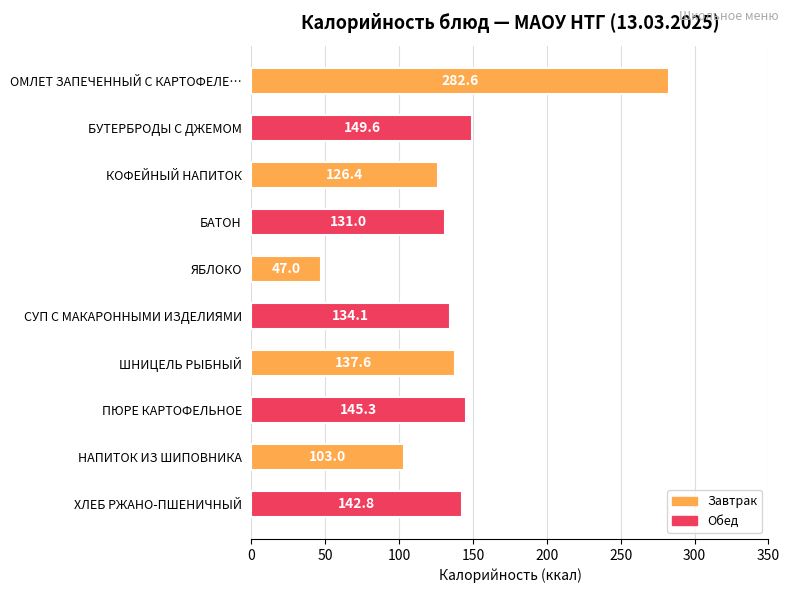

List the labels in order of value, smallest first.

ЯБЛОКО, НАПИТОК ИЗ ШИПОВНИКА, КОФЕЙНЫЙ НАПИТОК, БАТОН, СУП С МАКАРОННЫМИ ИЗДЕЛИЯМИ, ШНИЦЕЛЬ РЫБНЫЙ, ХЛЕБ РЖАНО-ПШЕНИЧНЫЙ, ПЮРЕ КАРТОФЕЛЬНОЕ, БУТЕРБРОДЫ С ДЖЕМОМ, ОМЛЕТ ЗАПЕЧЕННЫЙ С КАРТОФЕЛЕ…